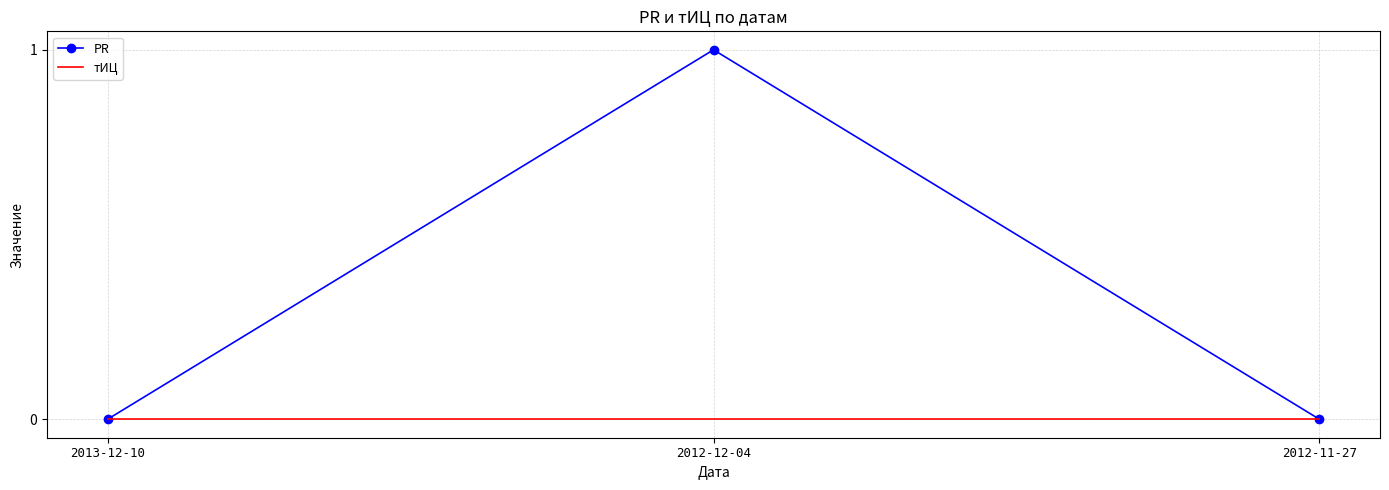

Between 2013-12-10 and 2012-12-04, which series saw the biggest shift?

PR